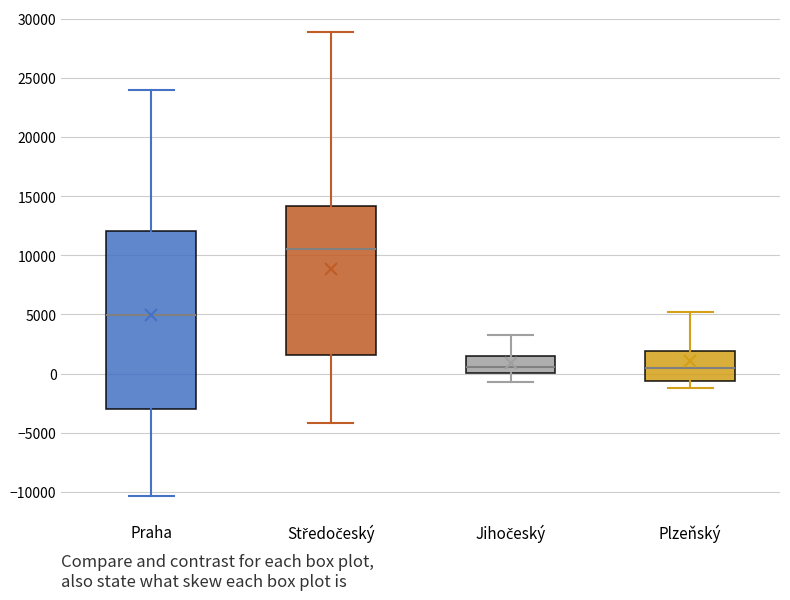

Reading left to right, read every box against the y-axis: the position of its median line, the range the box covers, and the ends of its whiskers. The values are not printed on the chart, so give them approximately, as read against the axis.

Praha: median 5000, box -3000 to 12000, whiskers -10500 to 24000
Středočeský: median 10500, box 1500 to 14000, whiskers -4000 to 29000
Jihočeský: median 500, box 0 to 1500, whiskers -500 to 3500
Plzeňský: median 500, box -500 to 2000, whiskers -1000 to 5000